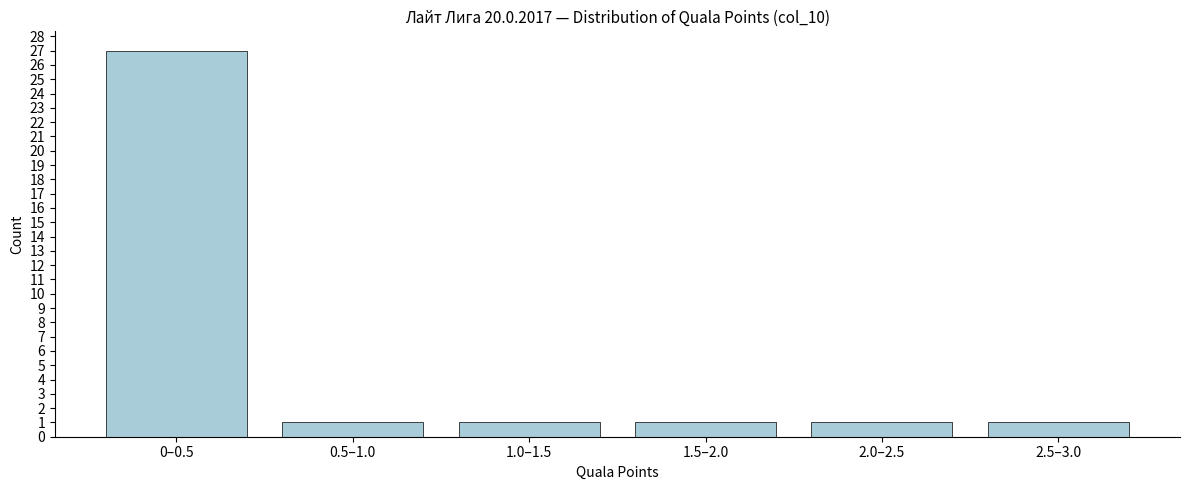

Reading left to right, list all the values displayed in this chart.

27	1	1	1	1	1